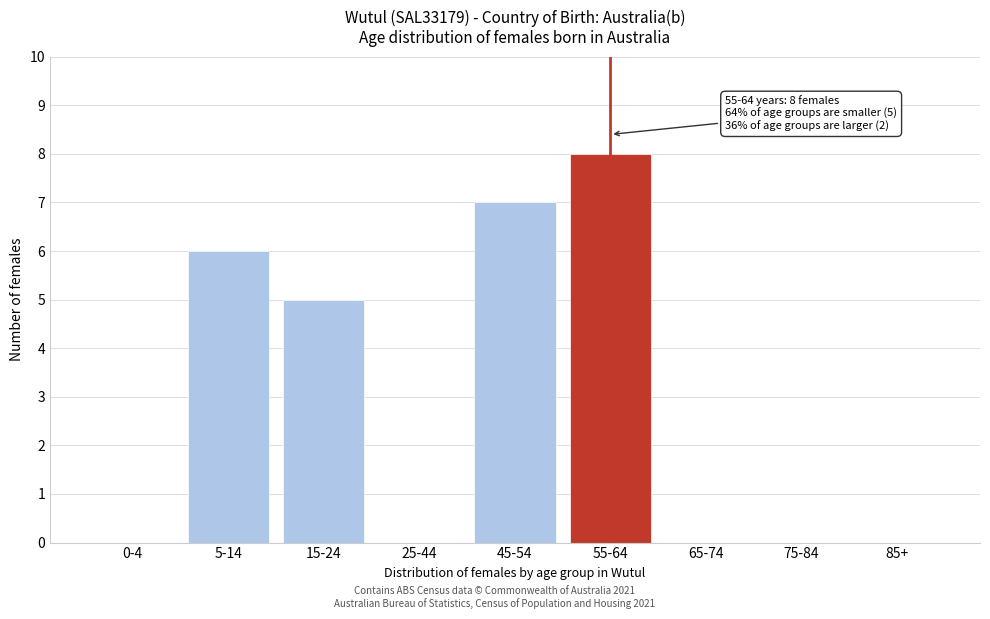

Reading left to right, transcribe all the data shown in this chart.

0-4=0	5-14=6	15-24=5	25-44=0	45-54=7	55-64=8	65-74=0	75-84=0	85+=0